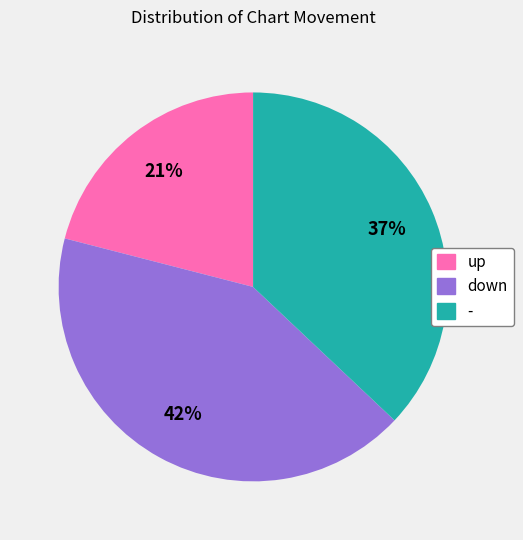

To the nearest percent, what is the difference between the largest and smallest slice percentages?

21%